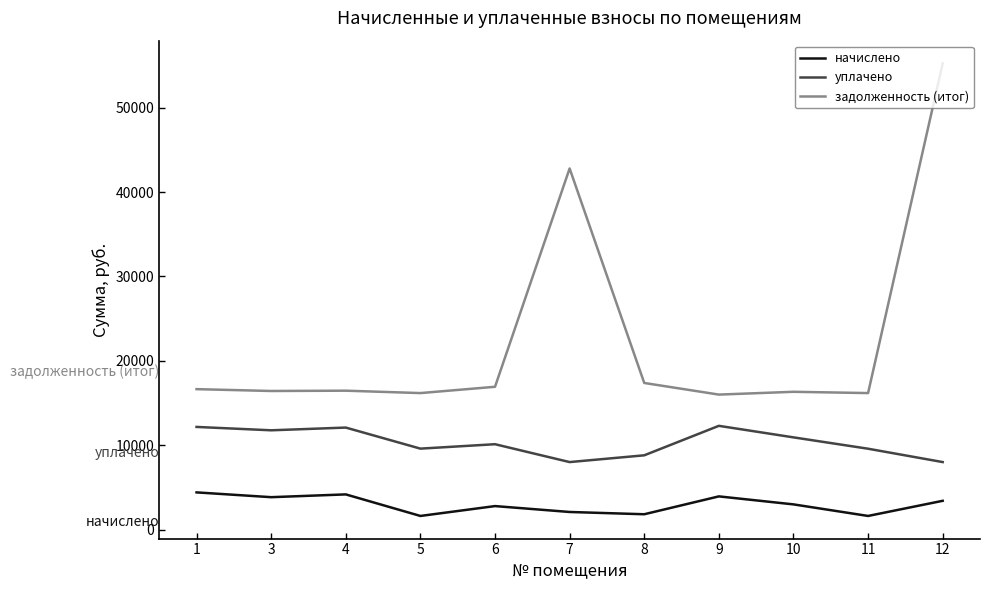

What are all the series names shown in the legend?

начислено, уплачено, задолженность (итог)